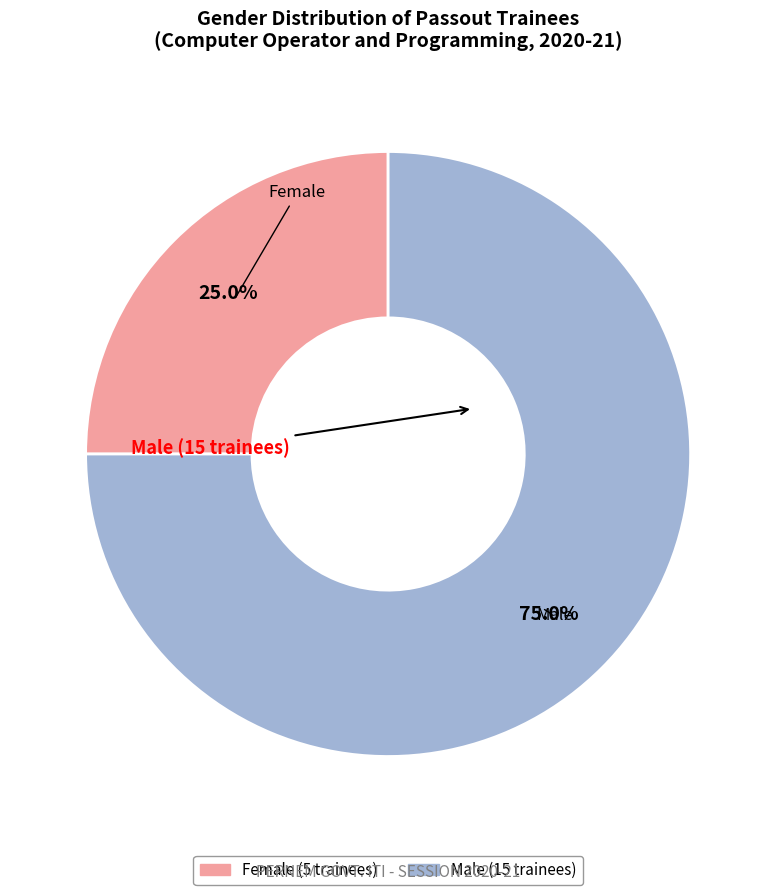

How many slices are in this pie chart?

2